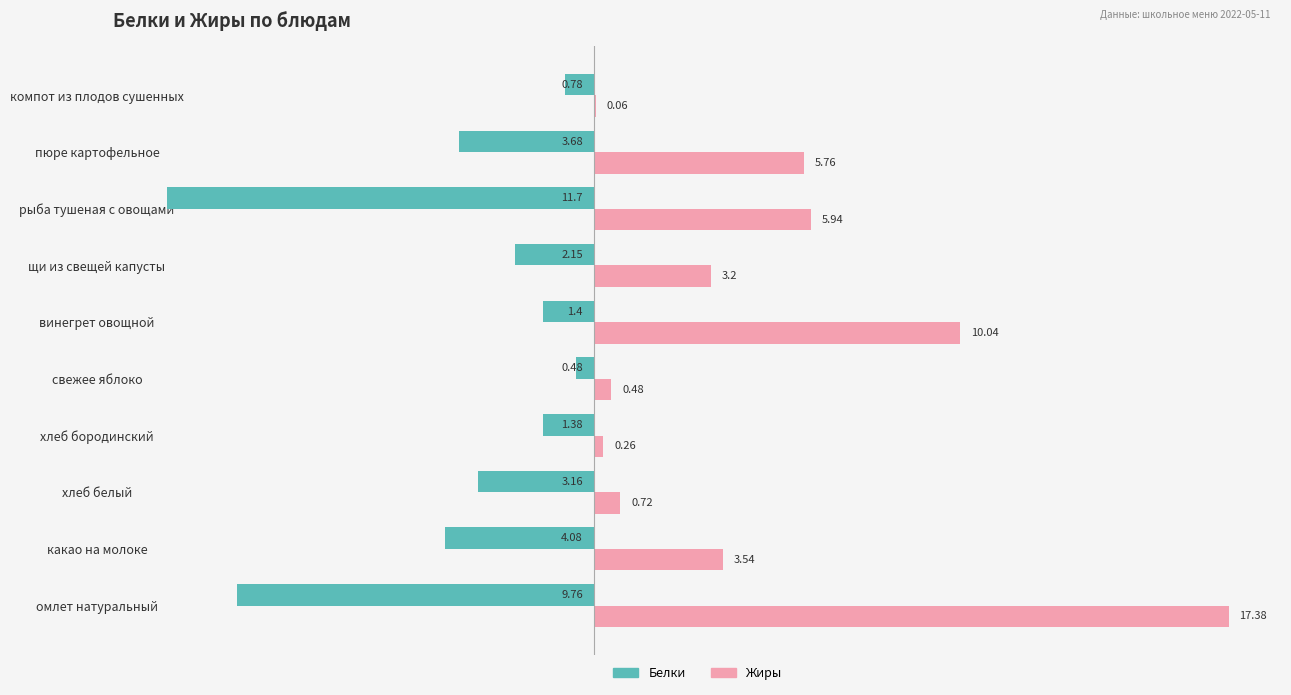

How many values in the Белки series exceed -2?

4